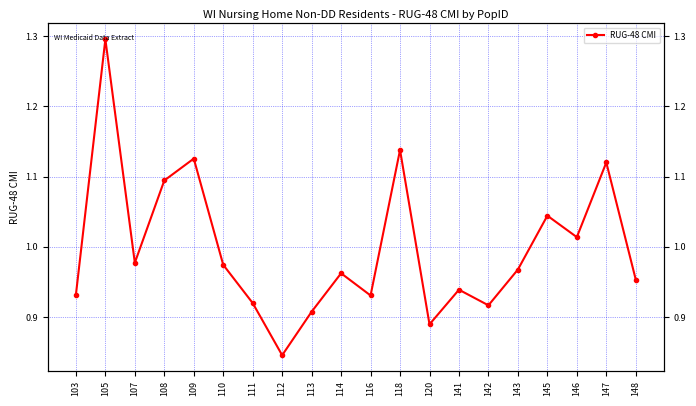

What value does the data have at 142?

0.9